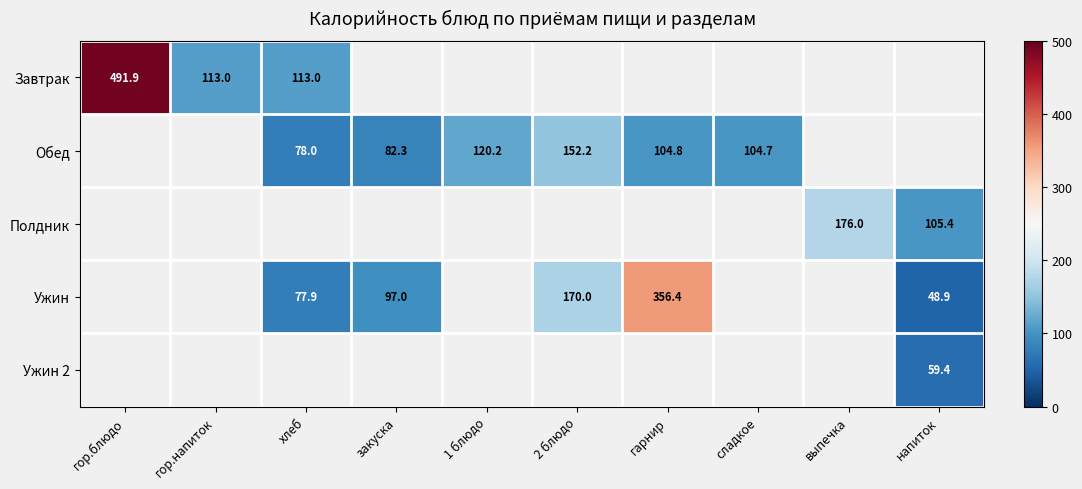

Rank the categories by Завтрак value from lowest to highest.

гор.напиток, хлеб, закуска, 1 блюдо, 2 блюдо, гарнир, сладкое, выпечка, напиток, гор.блюдо